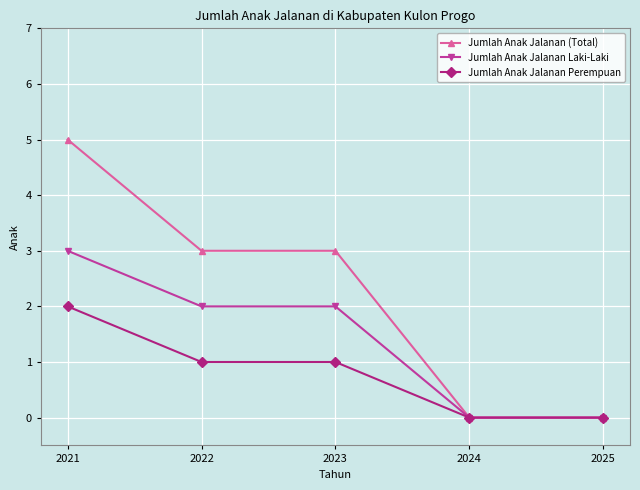

The value of Jumlah Anak Jalanan Laki-Laki at 2024 is 0. True or false?

True